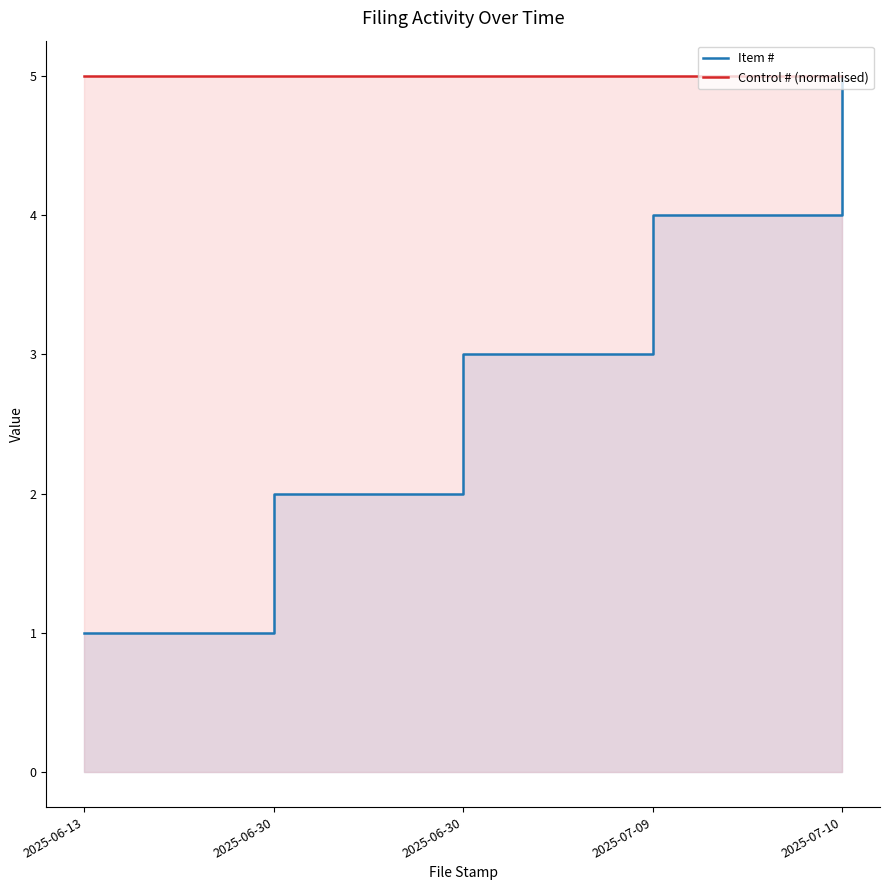

True or false: Item # and Control # (normalised) intersect in this chart.

False